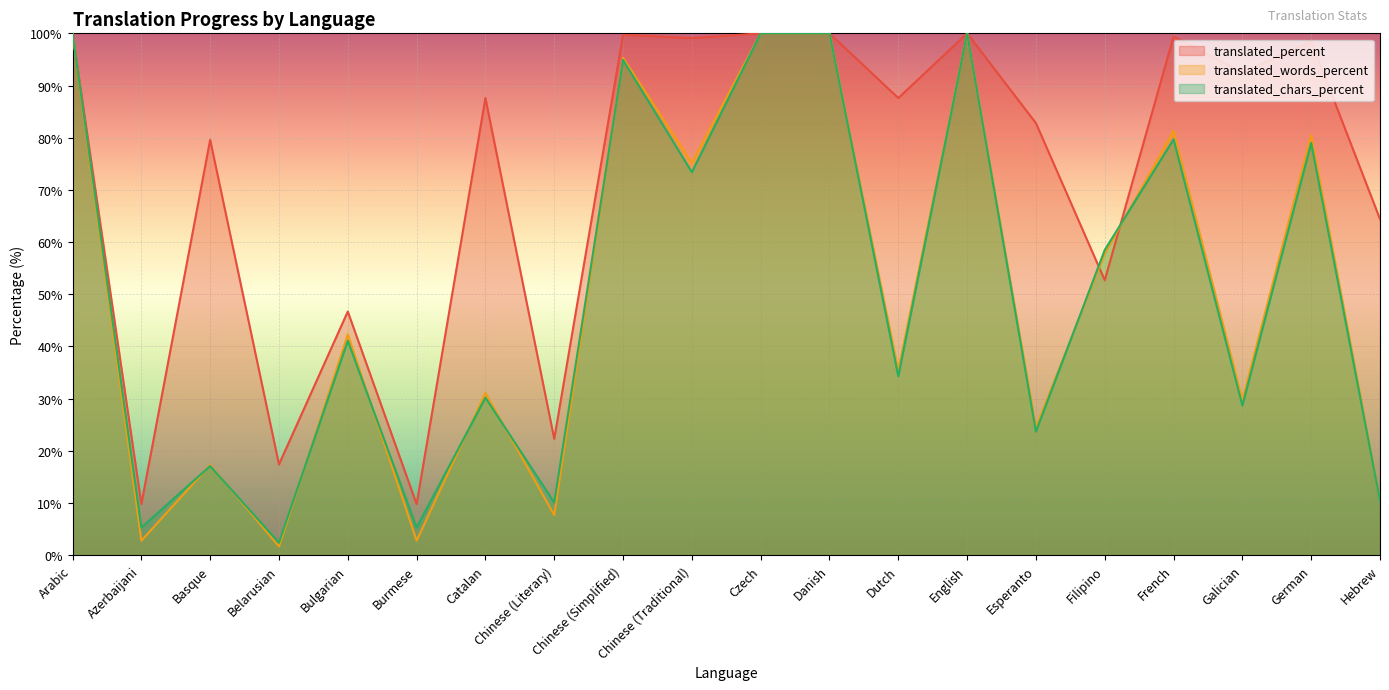

Which category has the lowest value in the translated_chars_percent series?

Belarusian